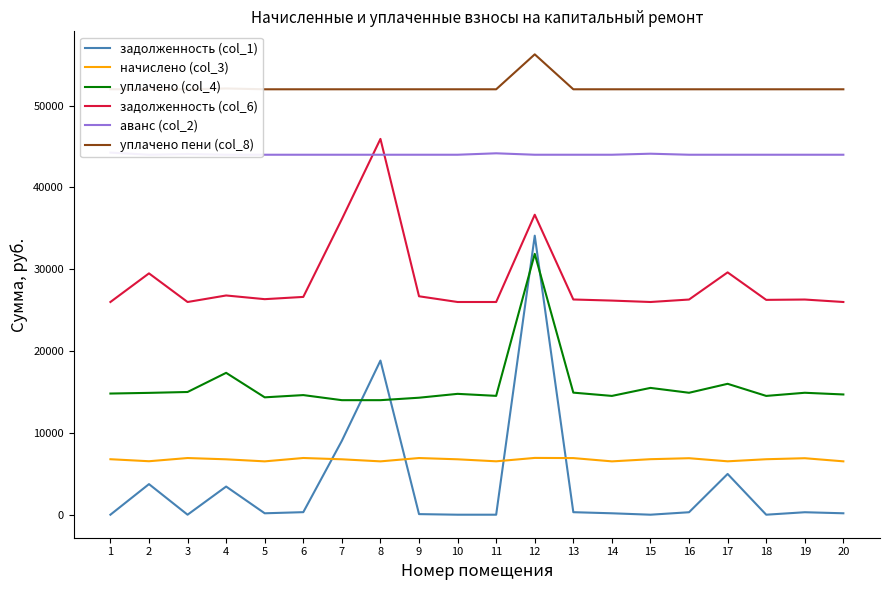

What are all the series names shown in the legend?

задолженность (col_1), начислено (col_3), уплачено (col_4), задолженность (col_6), аванс (col_2), уплачено пени (col_8)